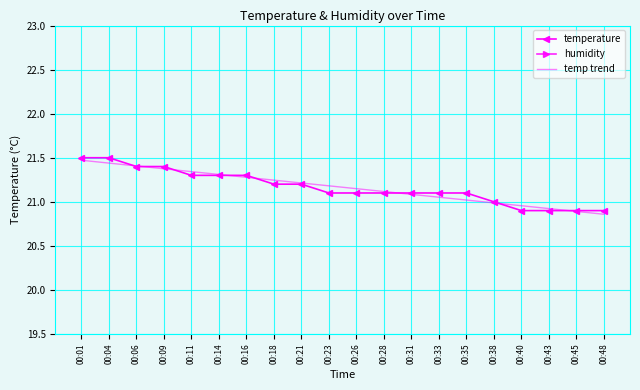

At how many categories does at least one series exceed 8?

20